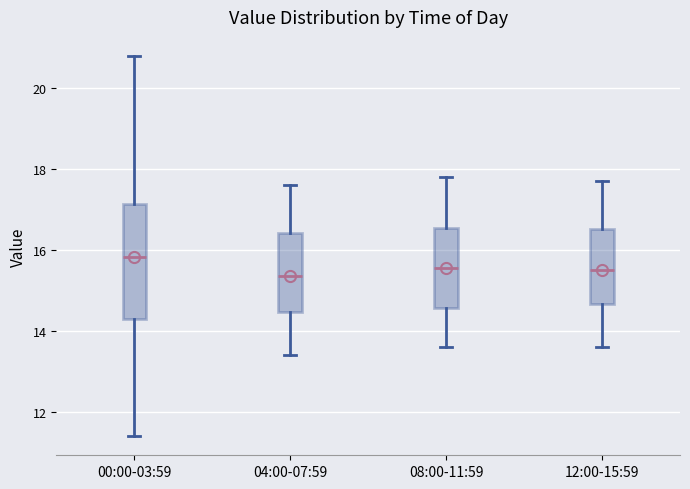

Reading left to right, read every box against the y-axis: the position of its median line, the range the box covers, and the ends of its whiskers. The values are not printed on the chart, so give them approximately, as read against the axis.

00:00-03:59: median 15.8, box 14.2 to 17.2, whiskers 11.4 to 20.8
04:00-07:59: median 15.4, box 14.4 to 16.4, whiskers 13.4 to 17.6
08:00-11:59: median 15.6, box 14.6 to 16.6, whiskers 13.6 to 17.8
12:00-15:59: median 15.6, box 14.6 to 16.6, whiskers 13.6 to 17.8